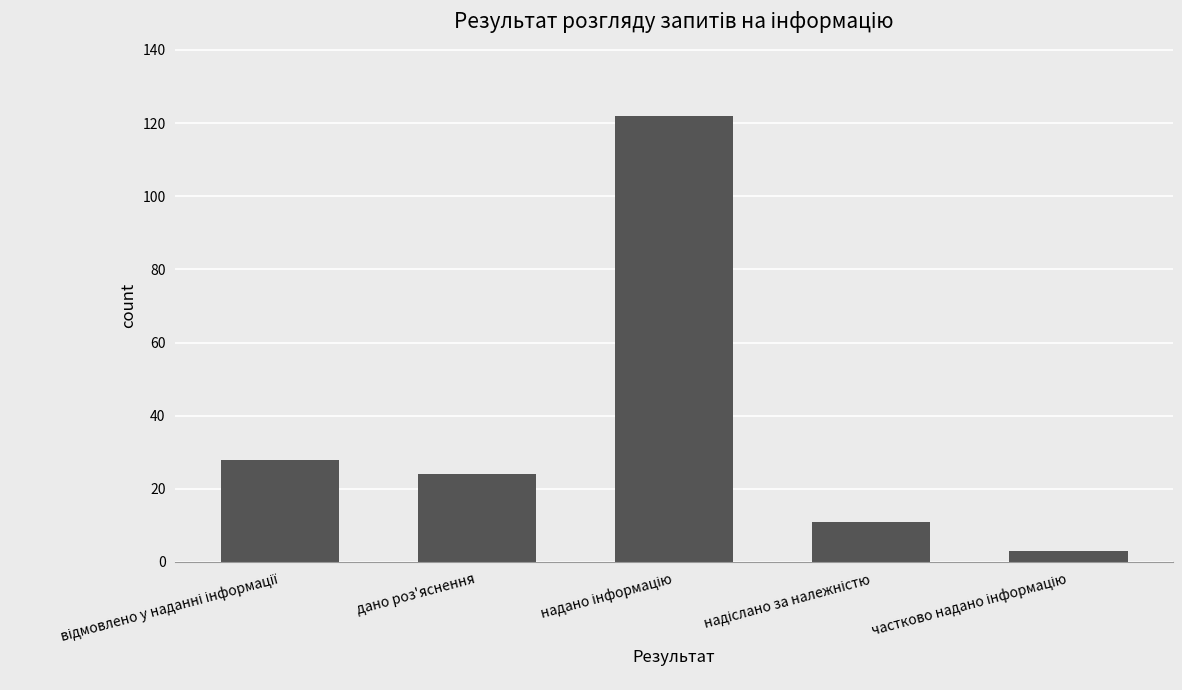

What is the greatest value displayed?

122